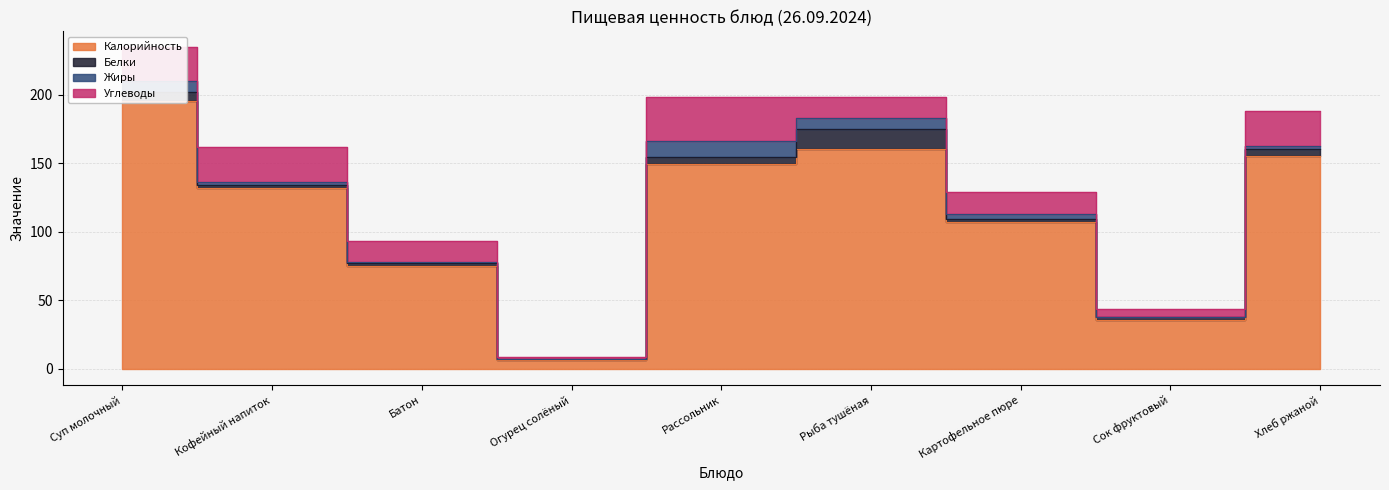

How many series are shown in this chart?

4